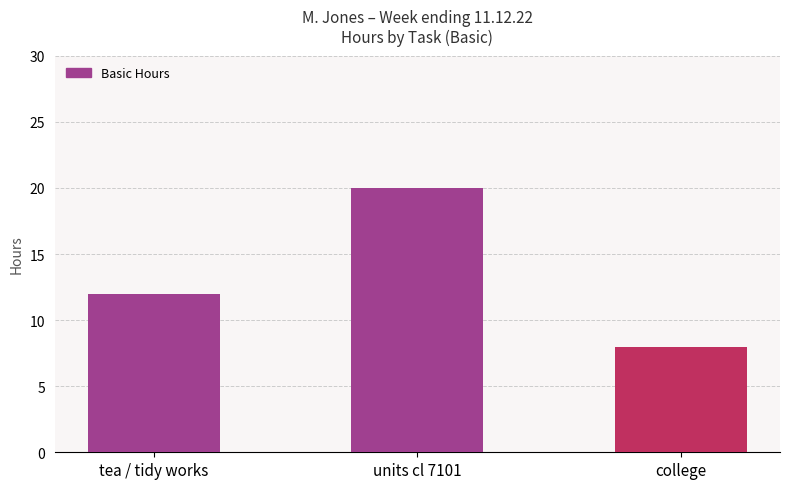

What is the smallest value displayed?

8